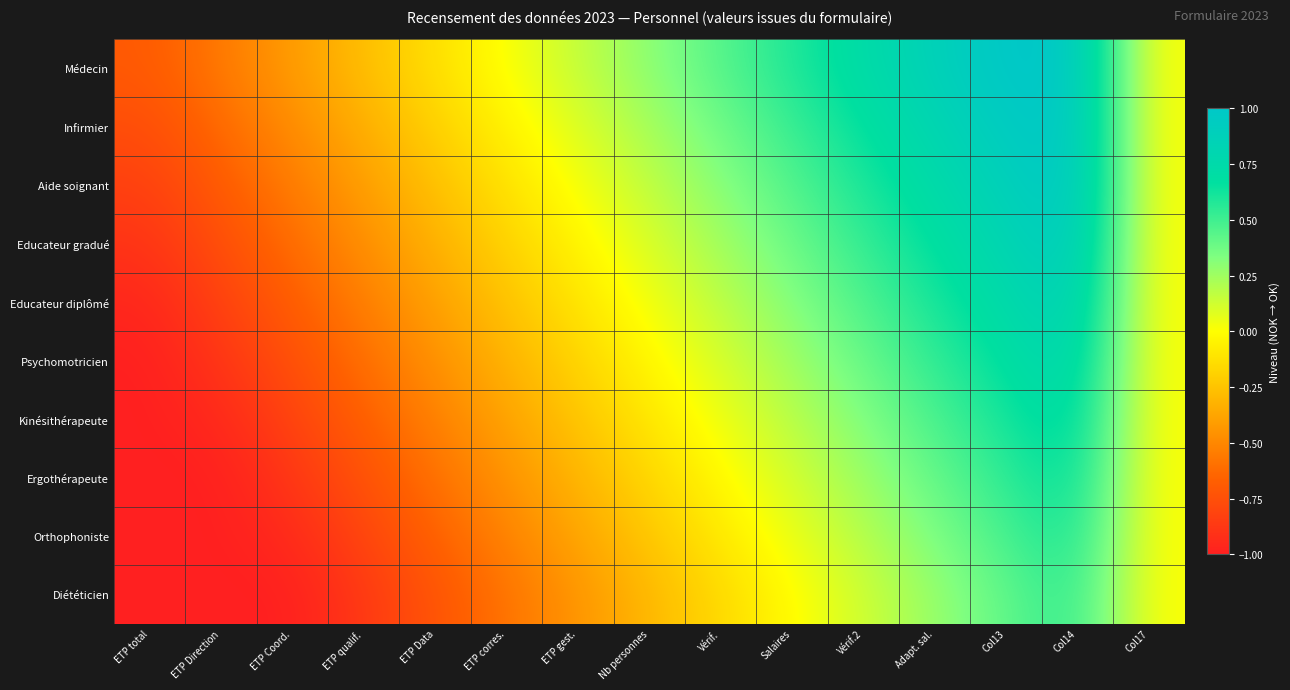

Rank the series by their maximum value, from highest to lowest.

Médecin, Infirmier, Aide soignant, Educateur gradué, Educateur diplômé, Psychomotricien, Kinésithérapeute, Ergothérapeute, Orthophoniste, Diététicien